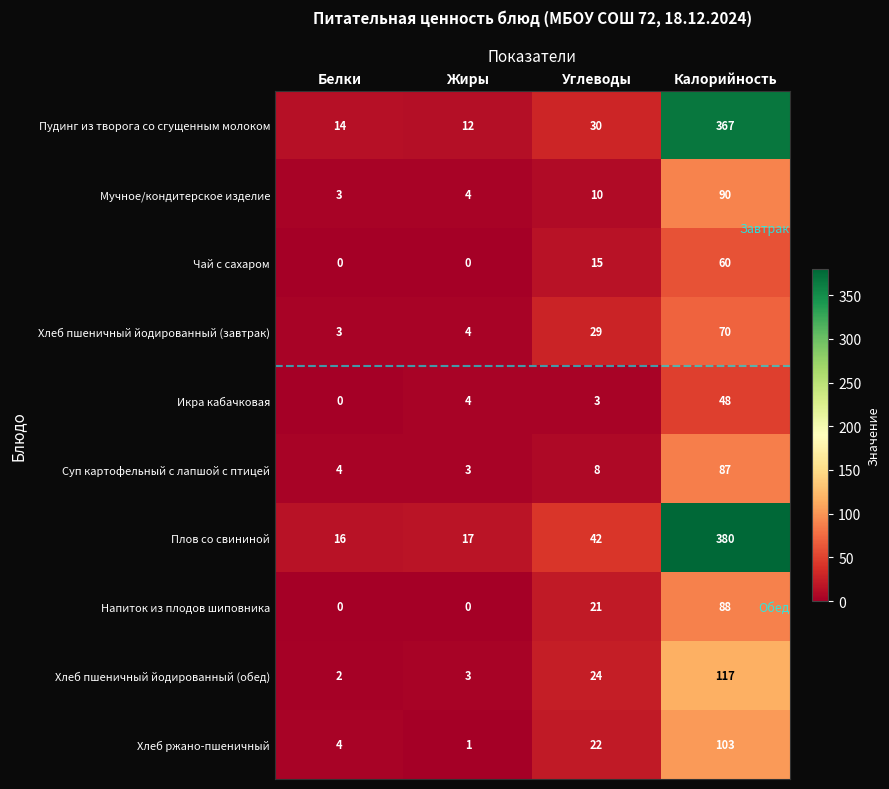

Rank the series by their maximum value, from lowest to highest.

Икра кабачковая, Чай с сахаром, Хлеб пшеничный йодированный (завтрак), Суп картофельный с лапшой с птицей, Напиток из плодов шиповника, Мучное/кондитерское изделие, Хлеб ржано-пшеничный, Хлеб пшеничный йодированный (обед), Пудинг из творога со сгущенным молоком, Плов со свининой